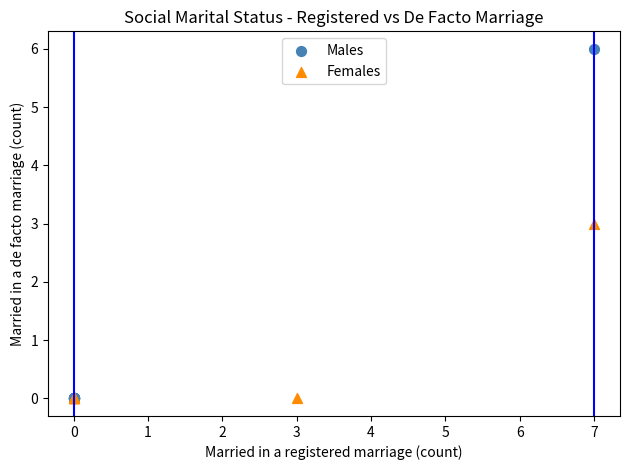

Which series has the largest Y range (max minus min)?

Males